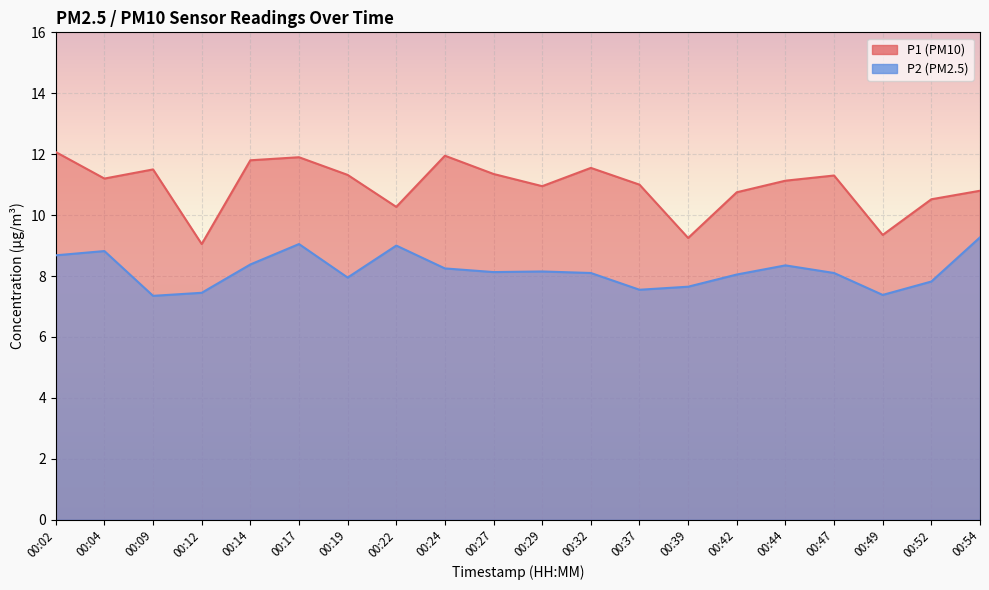

Which series has the largest total across all categories?

P1